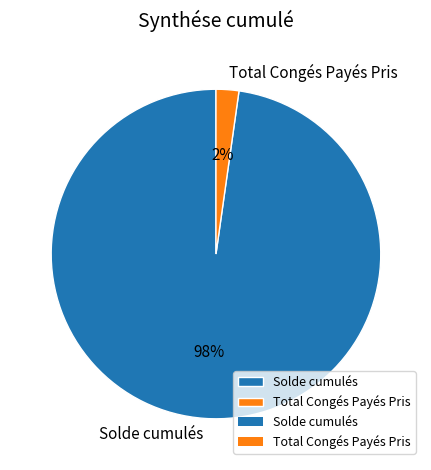

To the nearest percent, what is the combined percentage of Total Congés Payés Pris and Solde cumulés?

100%